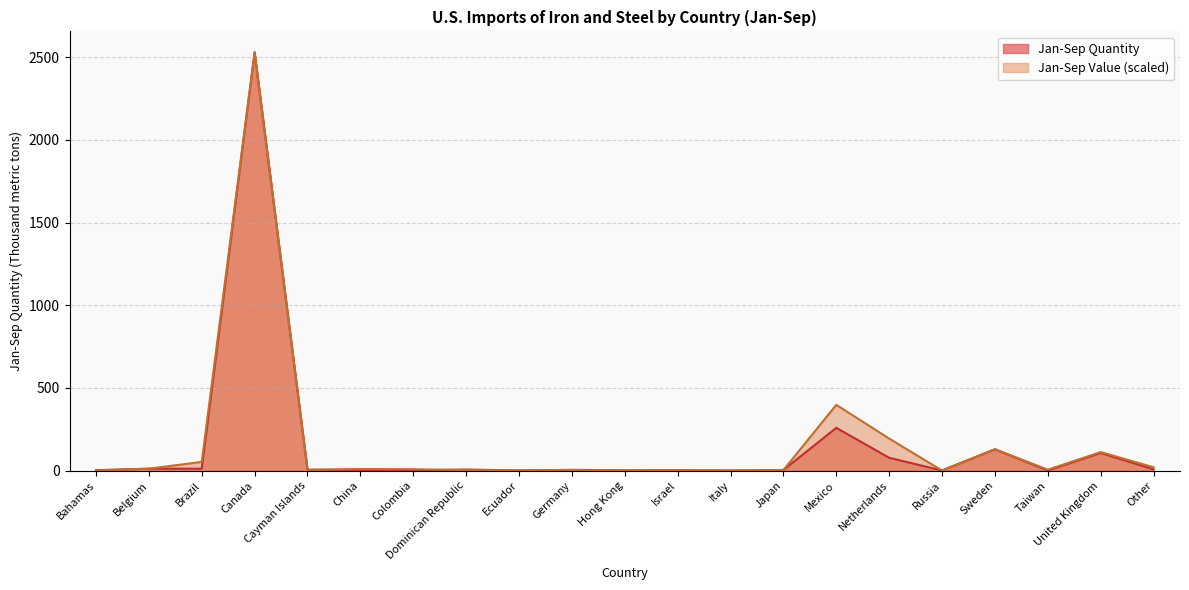

True or false: Jan-Sep Value has more than 2 interior local peaks.

True